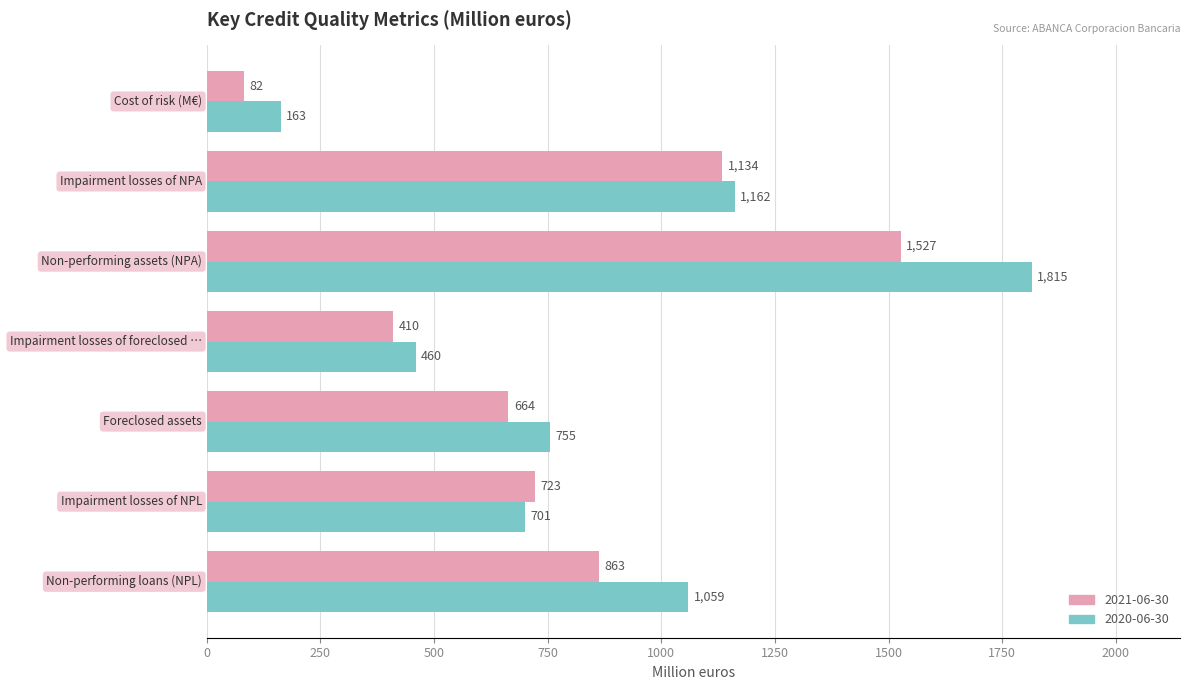

How many distinct data groups are displayed?

2